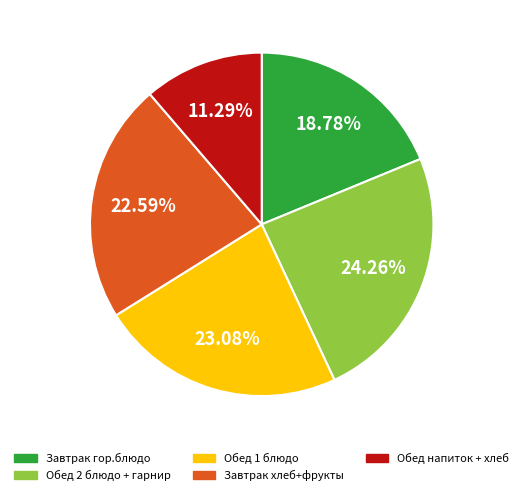

Is the sum of Обед напиток + хлеб and Обед 2 блюдо + гарнир greater than half?

No